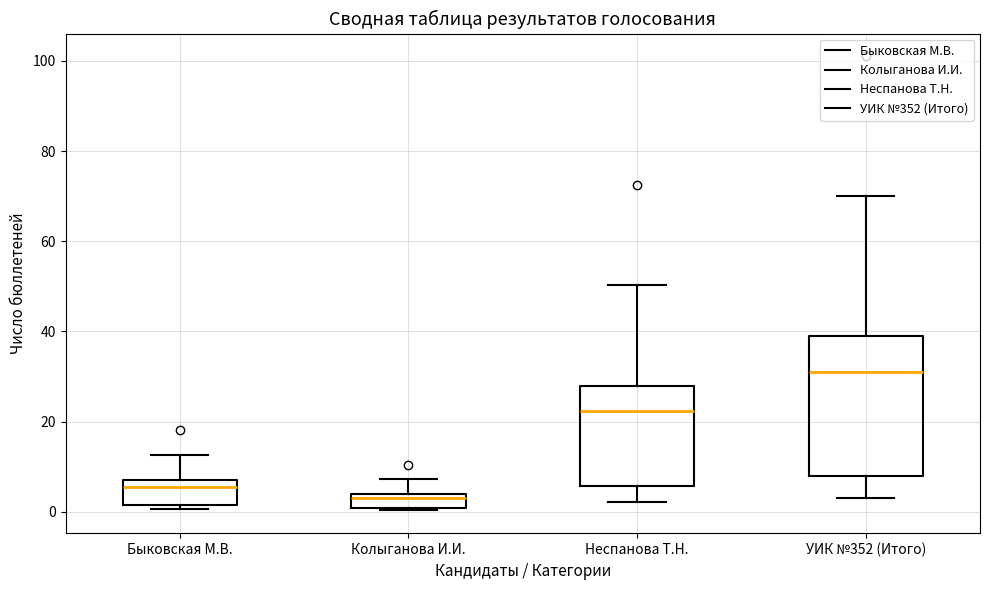

Where does the lower whisker of the box for Неспанова Т.Н. end on the y-axis? The values are not printed on the chart, so give them approximately, as read against the axis.

2